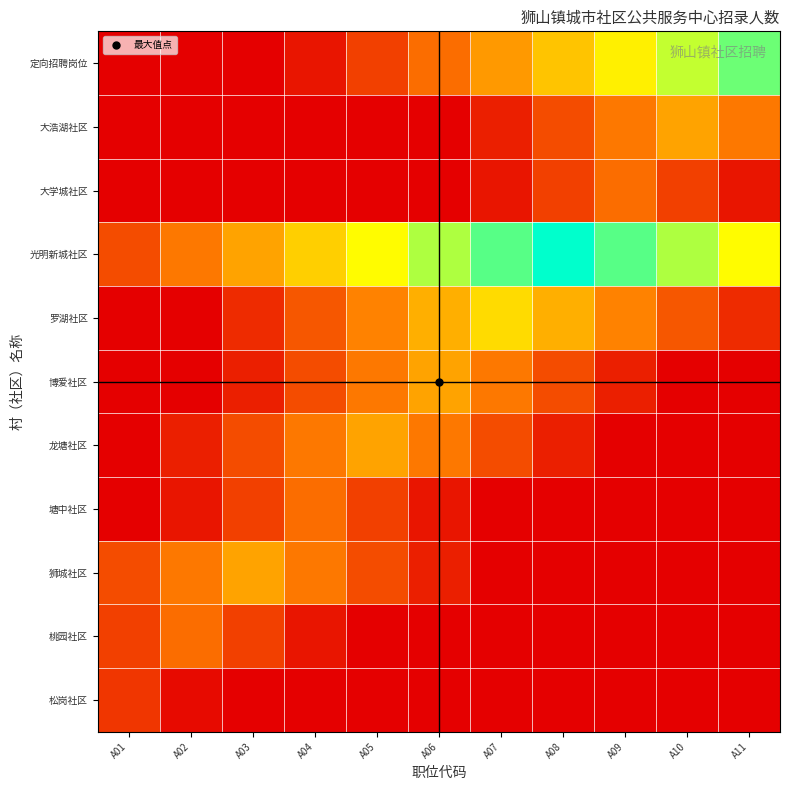

Reading left to right, extract all data points from this chart.

松岗社区: A01=1.0	A02=0.2	A03=0.0	A04=0.0	A05=0.0	A06=0.0	A07=0.0	A08=0.0	A09=0.0	A10=0.0	A11=0.0
桃园社区: A01=1.2	A02=2.0	A03=1.2	A04=0.4	A05=0.0	A06=0.0	A07=0.0	A08=0.0	A09=0.0	A10=0.0	A11=0.0
狮城社区: A01=1.4	A02=2.2	A03=3.0	A04=2.2	A05=1.4	A06=0.6	A07=0.0	A08=0.0	A09=0.0	A10=0.0	A11=0.0
塘中社区: A01=0.0	A02=0.4	A03=1.2	A04=2.0	A05=1.2	A06=0.4	A07=0.0	A08=0.0	A09=0.0	A10=0.0	A11=0.0
龙塘社区: A01=0.0	A02=0.6	A03=1.4	A04=2.2	A05=3.0	A06=2.2	A07=1.4	A08=0.6	A09=0.0	A10=0.0	A11=0.0
博爱社区: A01=0.0	A02=0.0	A03=0.6	A04=1.4	A05=2.2	A06=3.0	A07=2.2	A08=1.4	A09=0.6	A10=0.0	A11=0.0
罗湖社区: A01=0.0	A02=0.0	A03=0.8	A04=1.6	A05=2.4	A06=3.2	A07=4.0	A08=3.2	A09=2.4	A10=1.6	A11=0.8
光明新城社区: A01=1.4	A02=2.2	A03=3.0	A04=3.8	A05=4.6	A06=5.4	A07=6.2	A08=7.0	A09=6.2	A10=5.4	A11=4.6
大学城社区: A01=0.0	A02=0.0	A03=0.0	A04=0.0	A05=0.0	A06=0.0	A07=0.4	A08=1.2	A09=2.0	A10=1.2	A11=0.4
大浩湖社区: A01=0.0	A02=0.0	A03=0.0	A04=0.0	A05=0.0	A06=0.0	A07=0.6	A08=1.4	A09=2.2	A10=3.0	A11=2.2
定向招聘岗位: A01=0.0	A02=0.0	A03=0.0	A04=0.4	A05=1.2	A06=2.0	A07=2.8	A08=3.6	A09=4.4	A10=5.2	A11=6.0